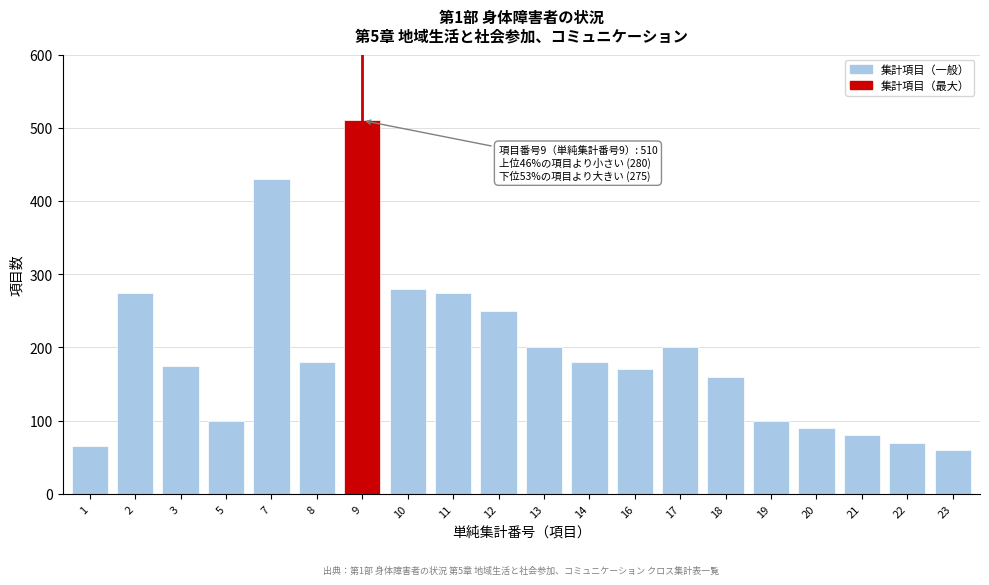

Reading left to right, transcribe all the data shown in this chart.

65	275	175	100	430	180	510	280	275	250	200	180	170	200	160	100	90	80	70	60